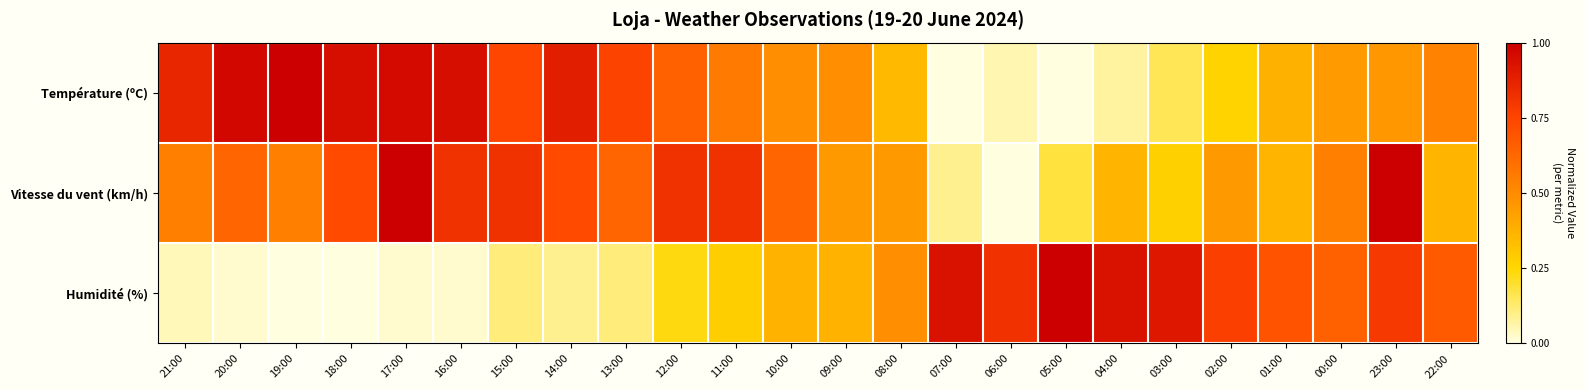

At which category is the sum across all series the highest?

23:00